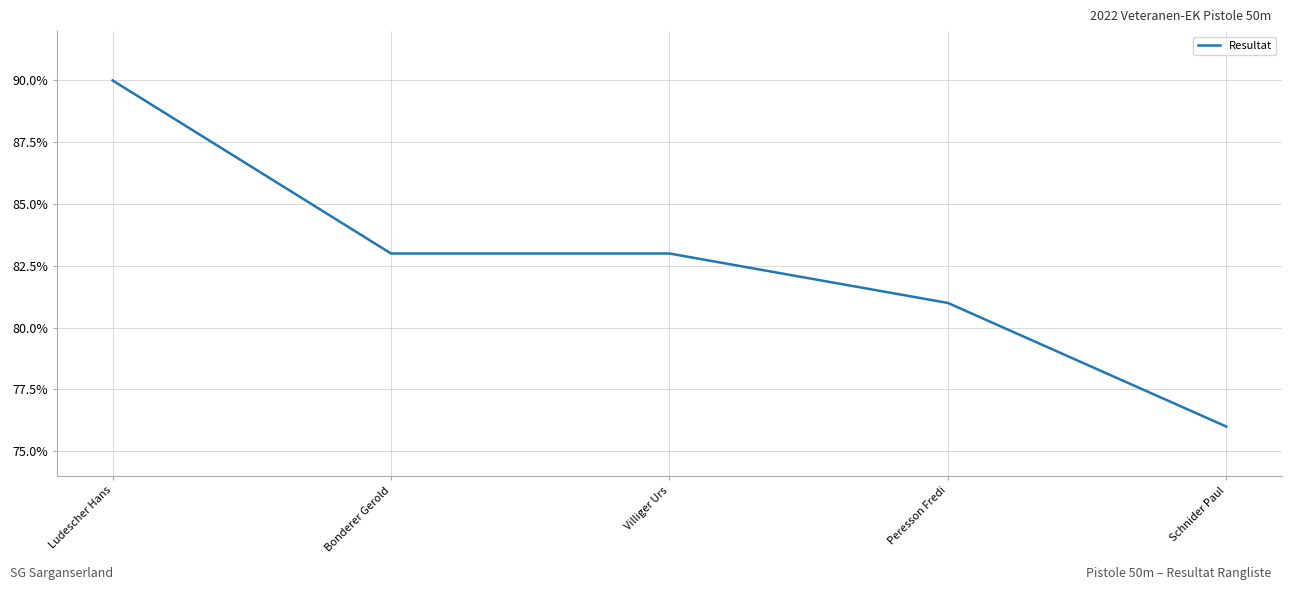

Does the chart display data point markers on the line(s)?

No